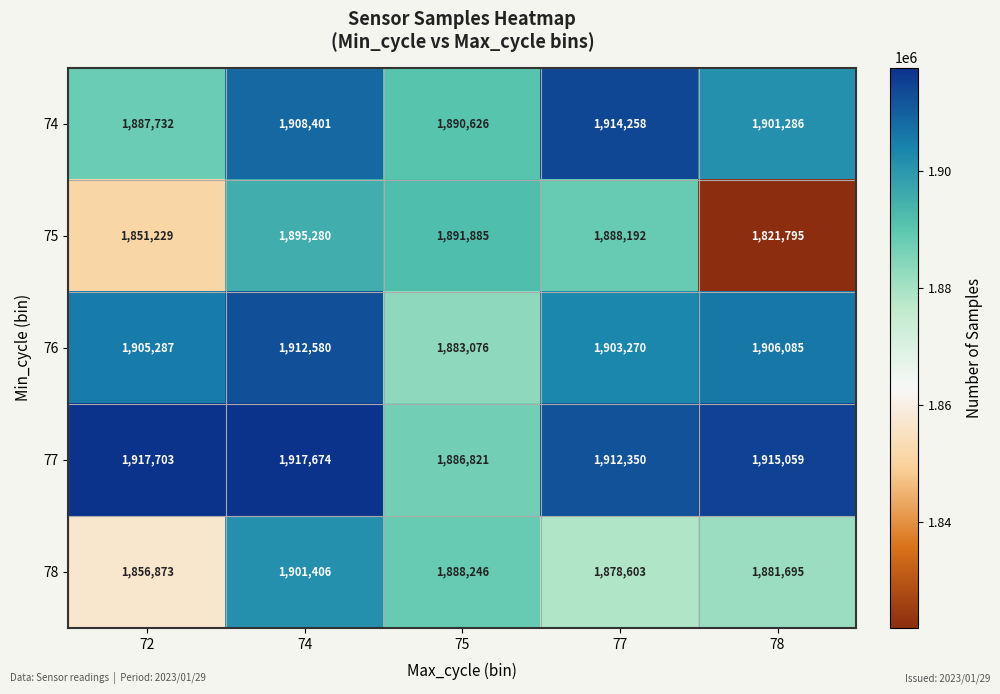

At how many categories does at least one series exceed 1881748?

5